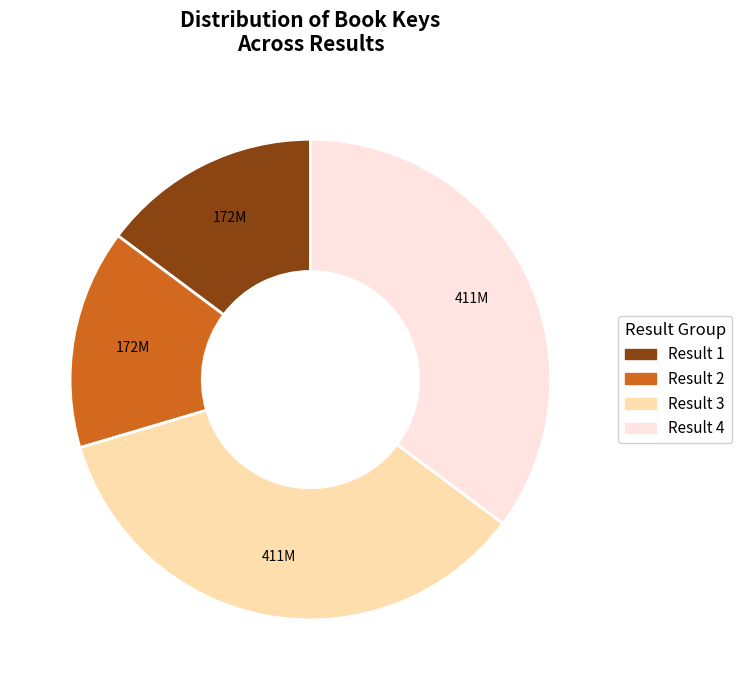

Between Result 4 and Result 2, which is larger?

Result 4